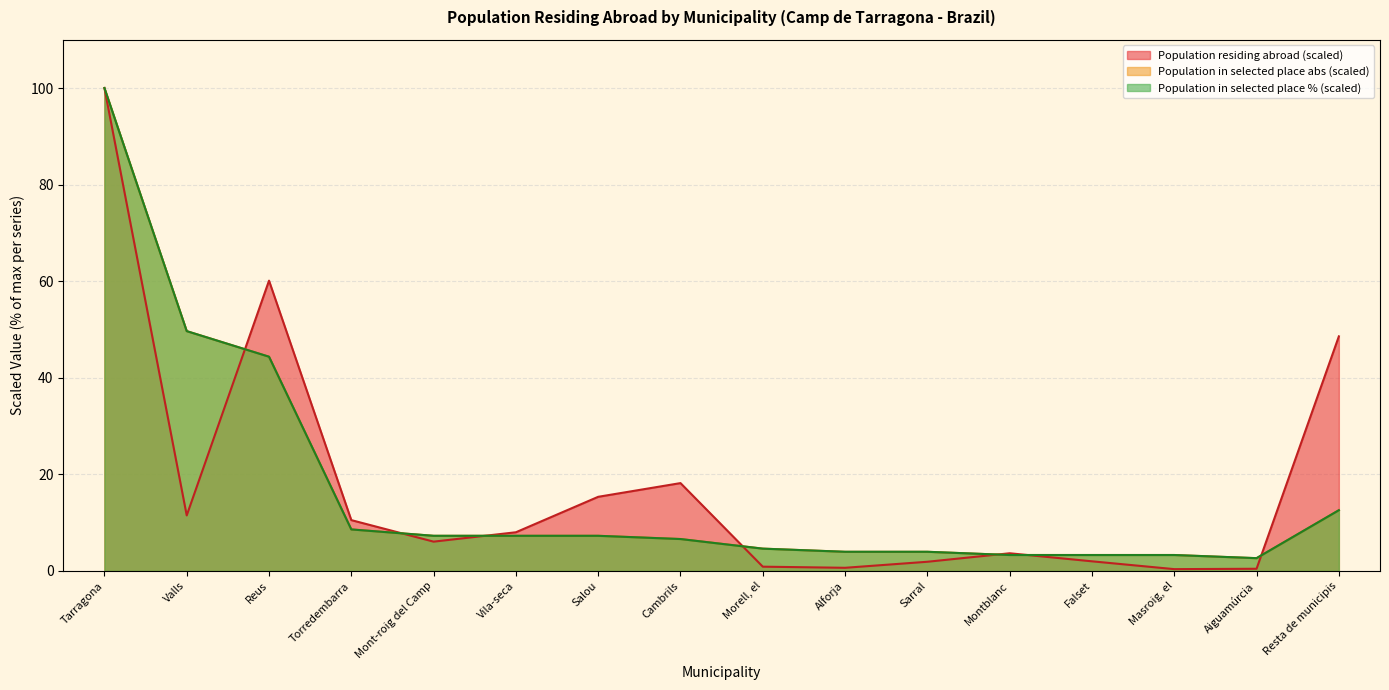

After their last crossing, which series has the higher values: Population residing abroad or Population in selected place (abs)?

Population residing abroad